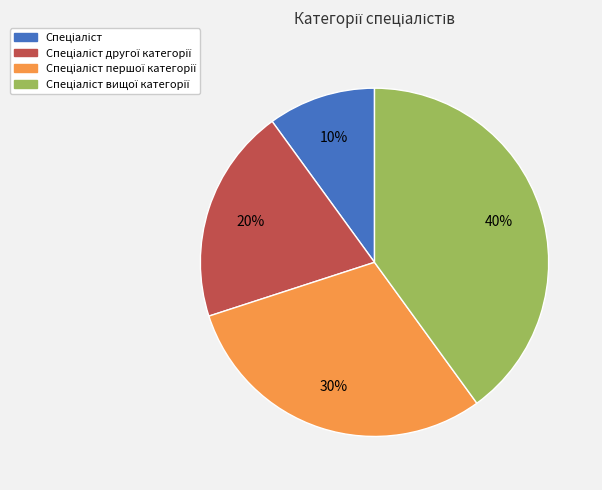

Is there any slice that represents more than half of the pie?

No